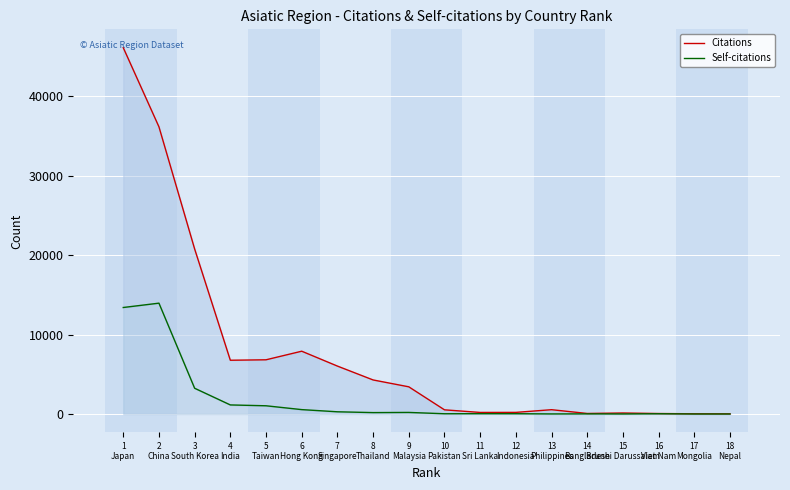

How many lines are shown in the chart?

2